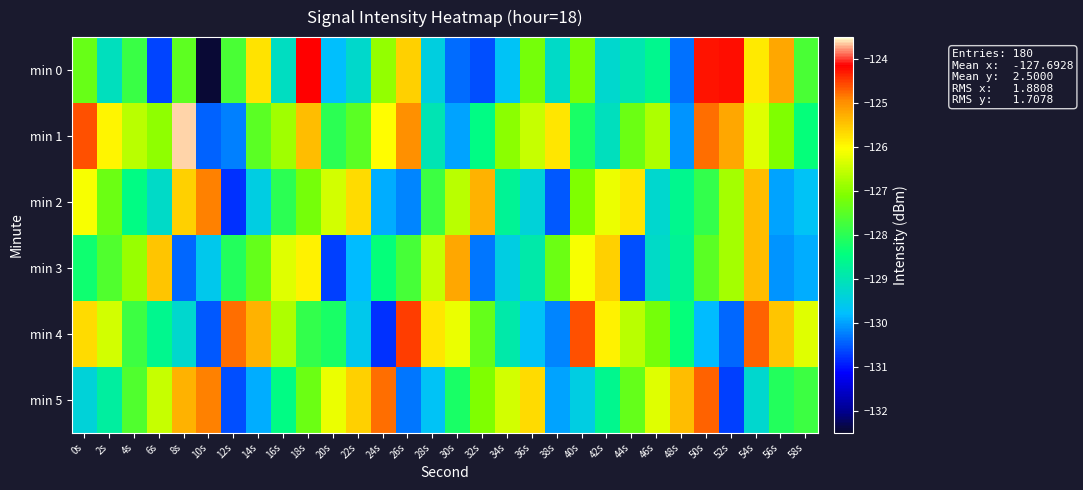

Rank the series by their maximum value, from highest to lowest.

min 1, min 0, min 4, min 5, min 2, min 3